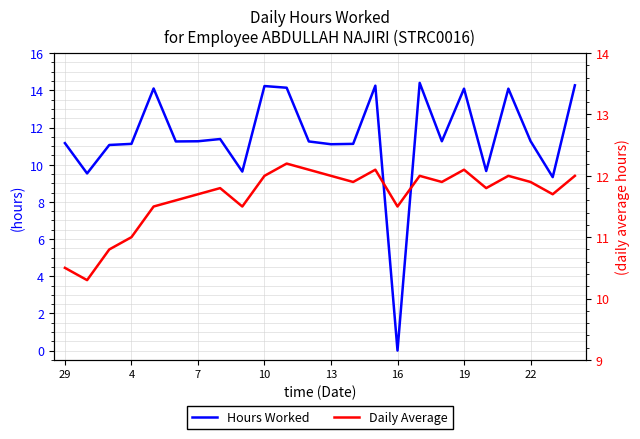

What is the difference between the second highest and second lowest values in the Daily Average series?

1.6